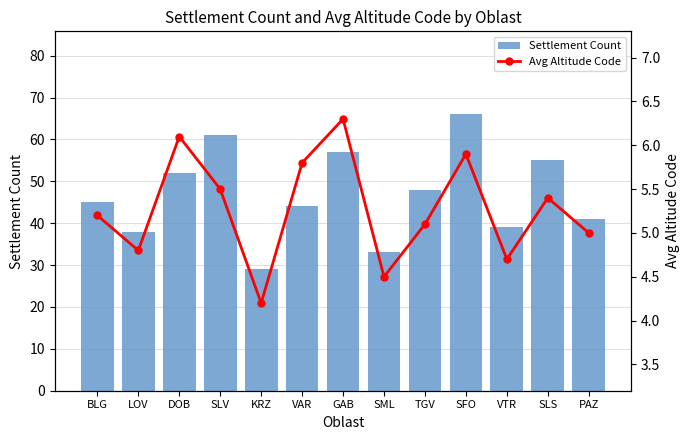

What is the difference between the maximum and minimum values in the Settlement Count series?

37